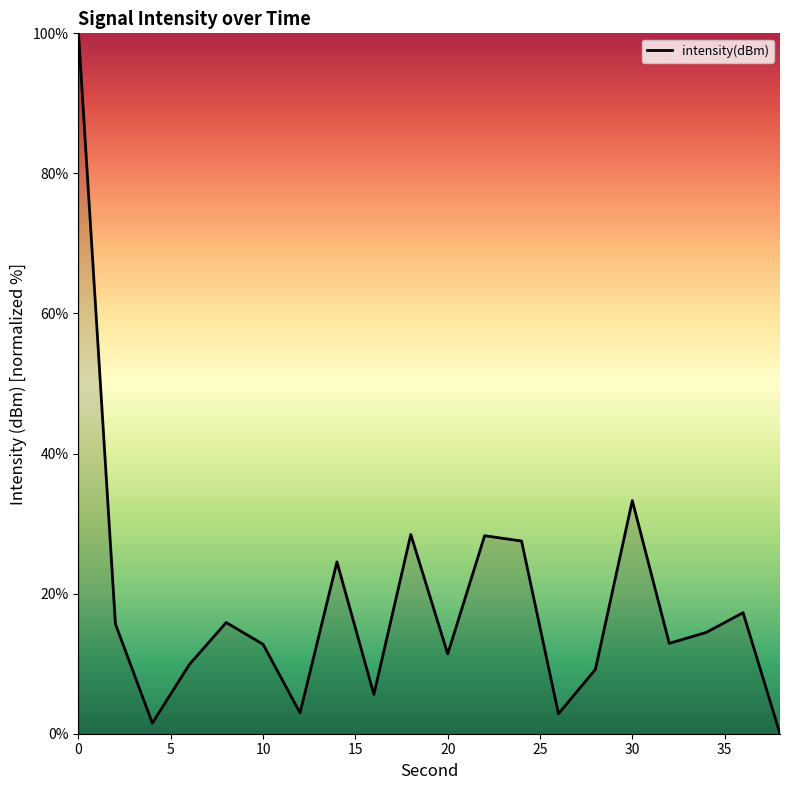

What is the difference between the maximum and minimum values?

100.0